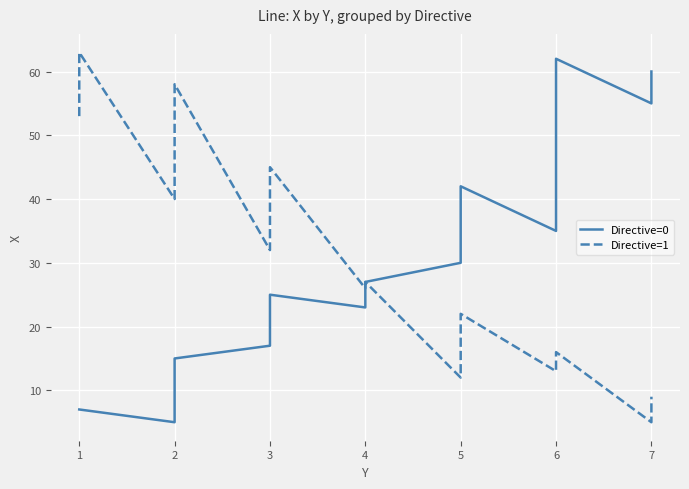

True or false: Directive=1 has a value of 11 at 7.

False